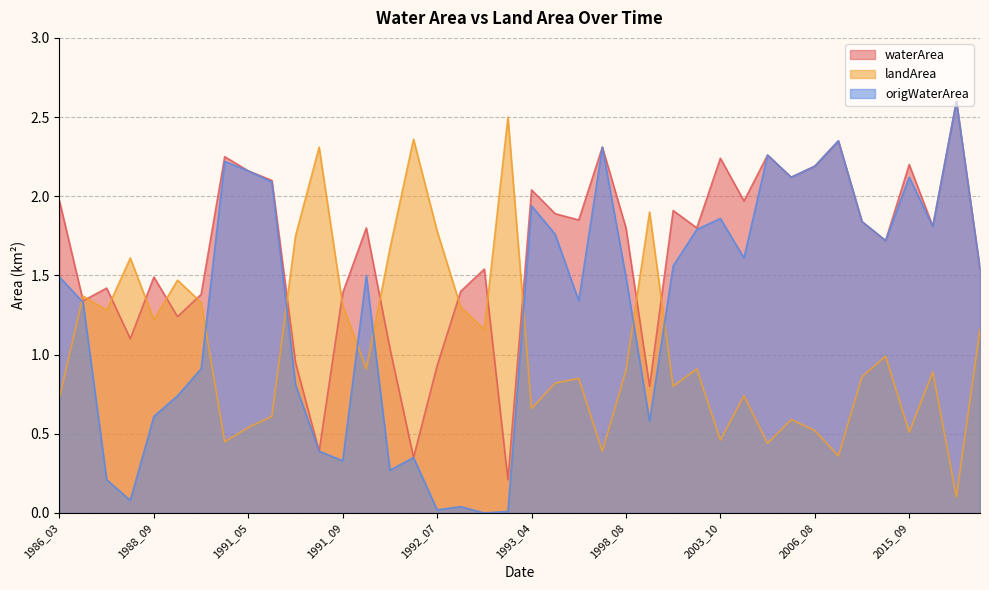

What are all the series names shown in the legend?

waterArea, landArea, origWaterArea